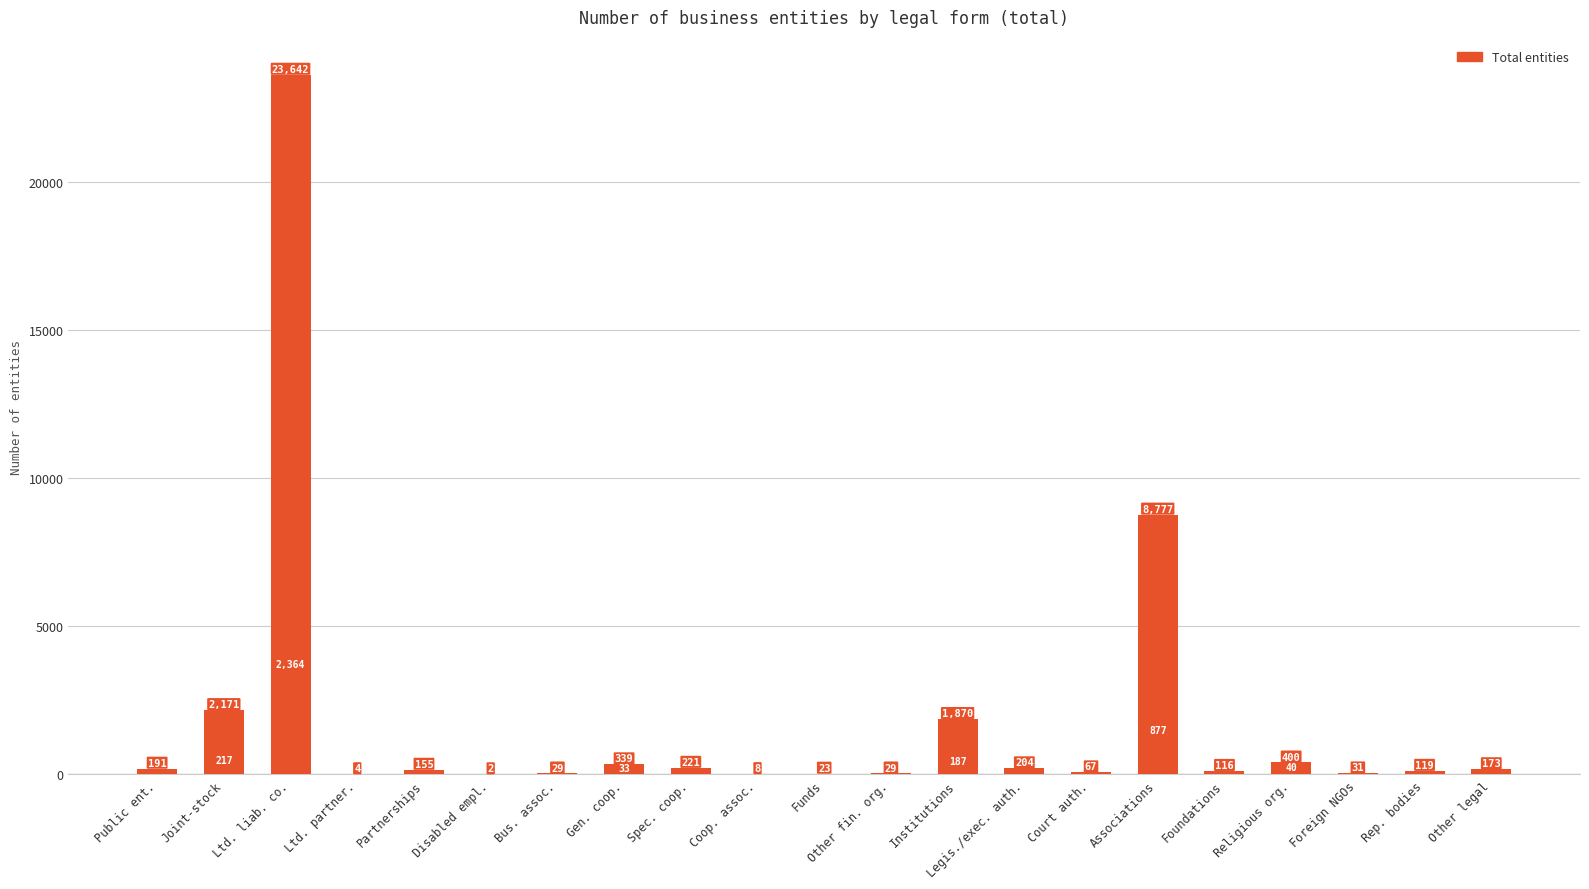

Which category has the highest value across all series?

Ltd. liab. co.